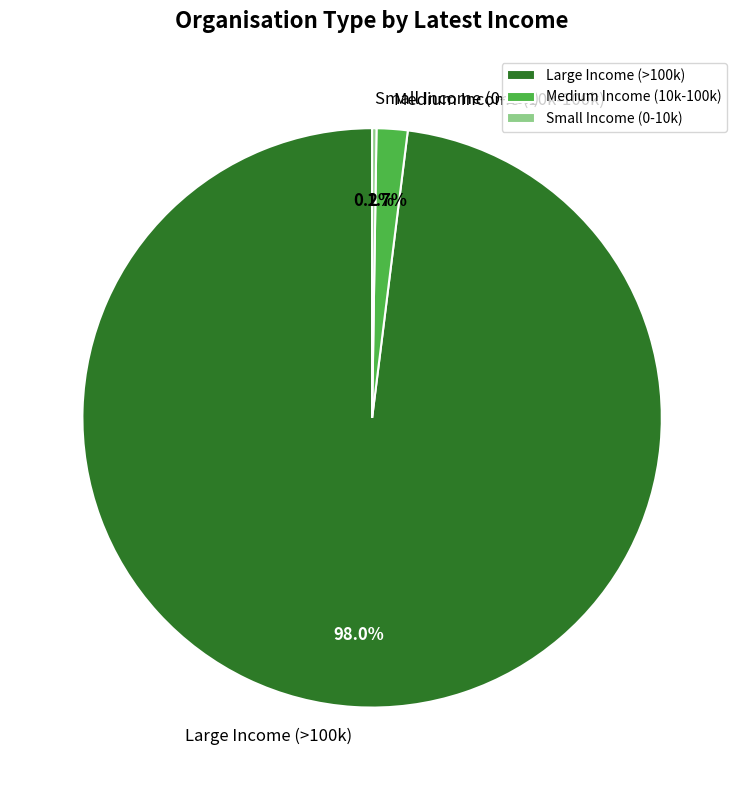

Which slice is the largest?

Large Income (>100k)